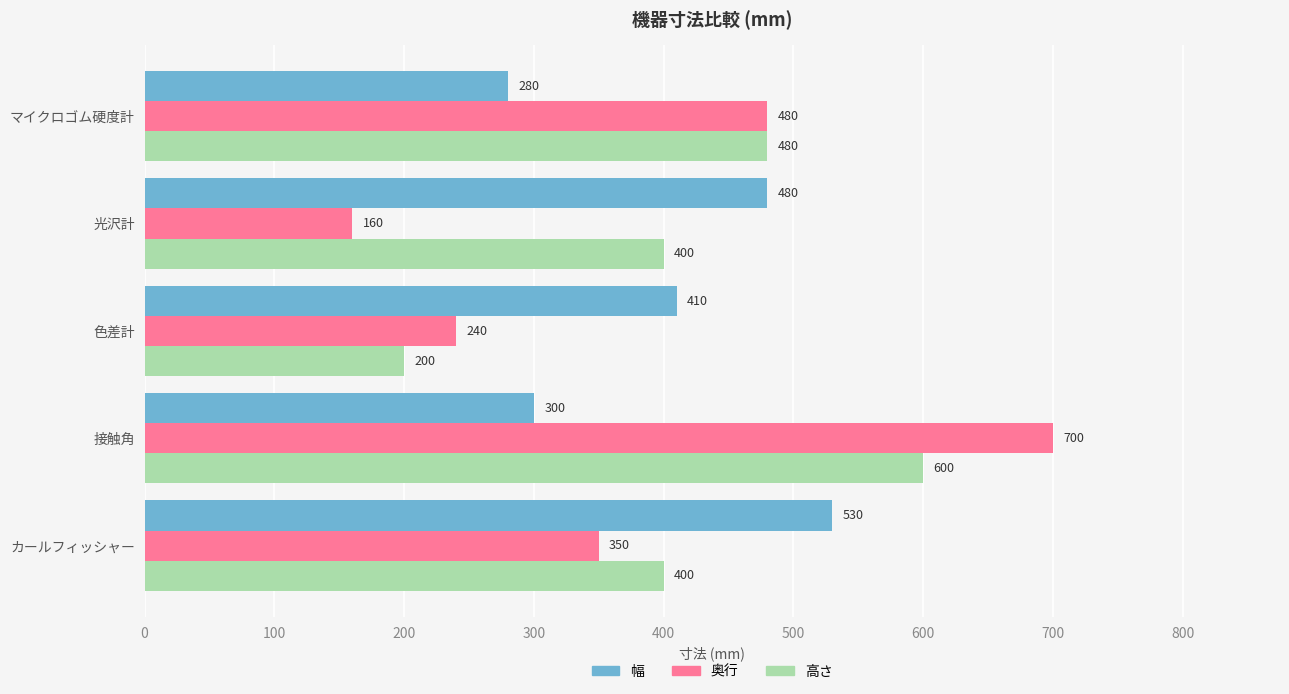

At which category is the sum across all series the highest?

接触角